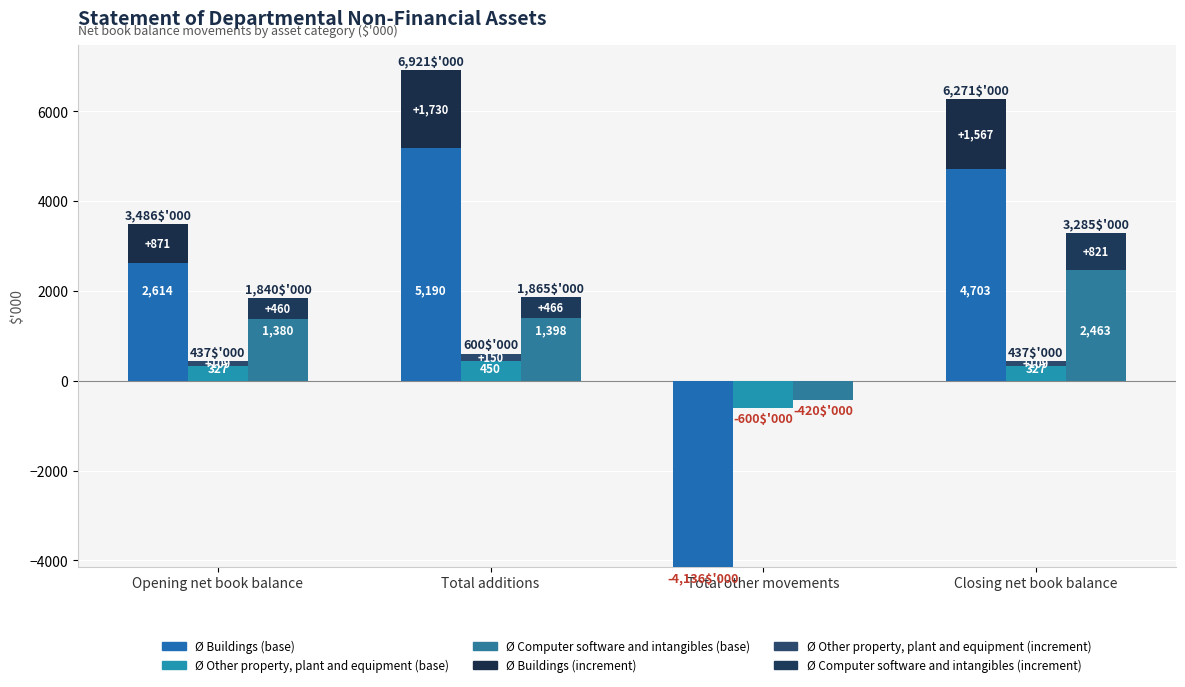

Count the number of data series in this chart.

6